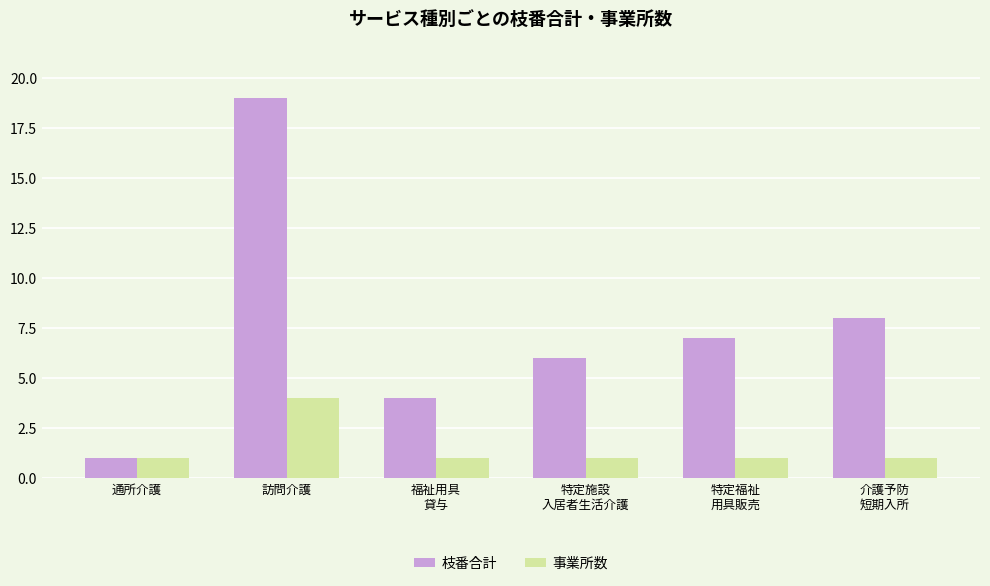

What is the smallest value displayed?

1